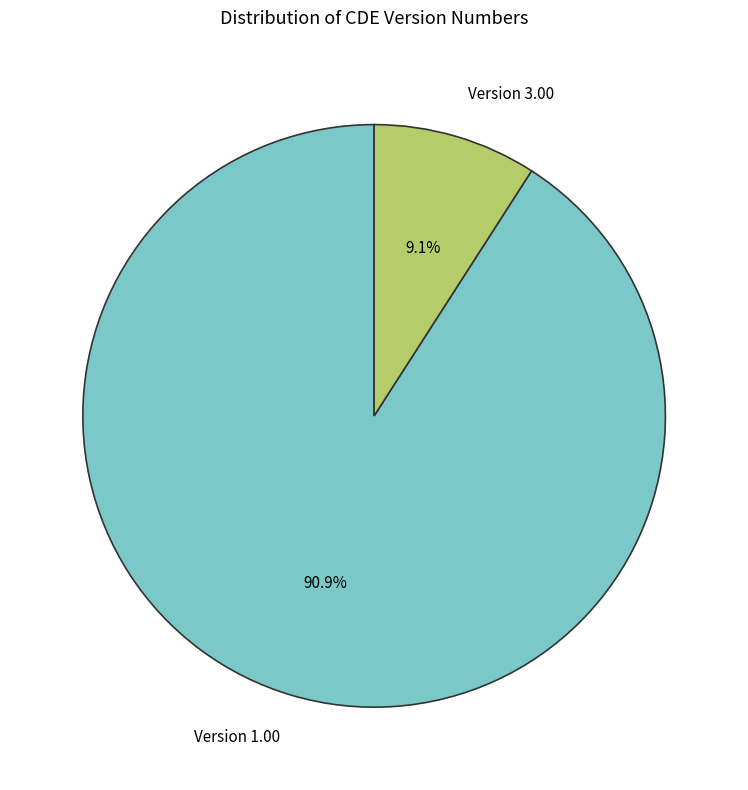

Which has a higher value, Version 3.00 or Version 1.00?

Version 1.00